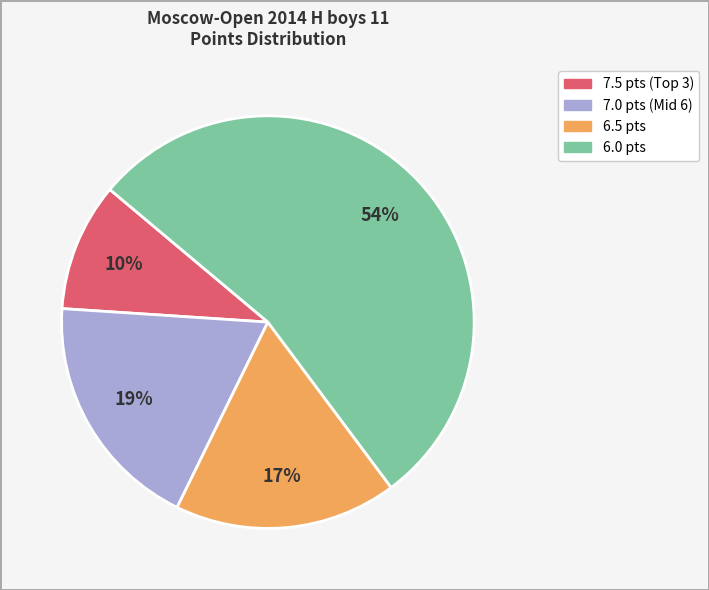

Is there a majority slice in this chart?

Yes